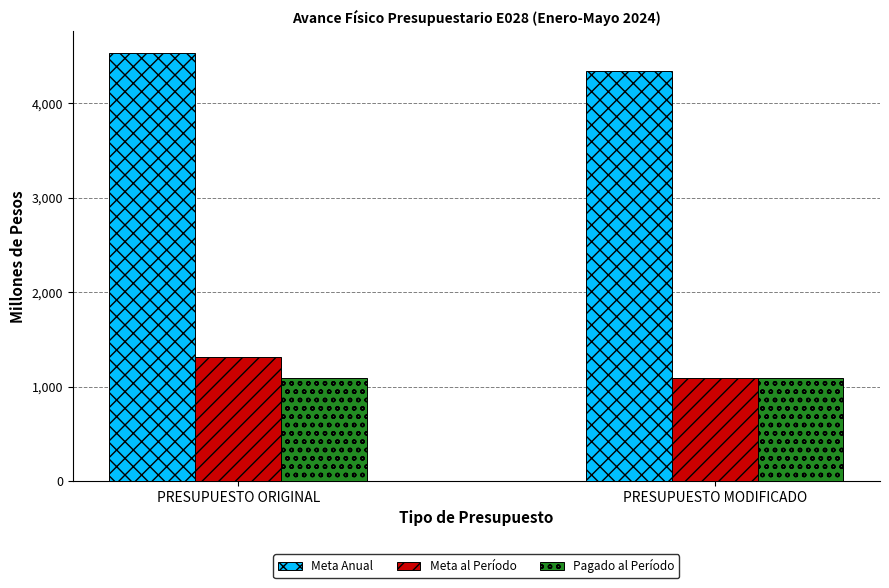

What is the smallest value displayed?

1087.7